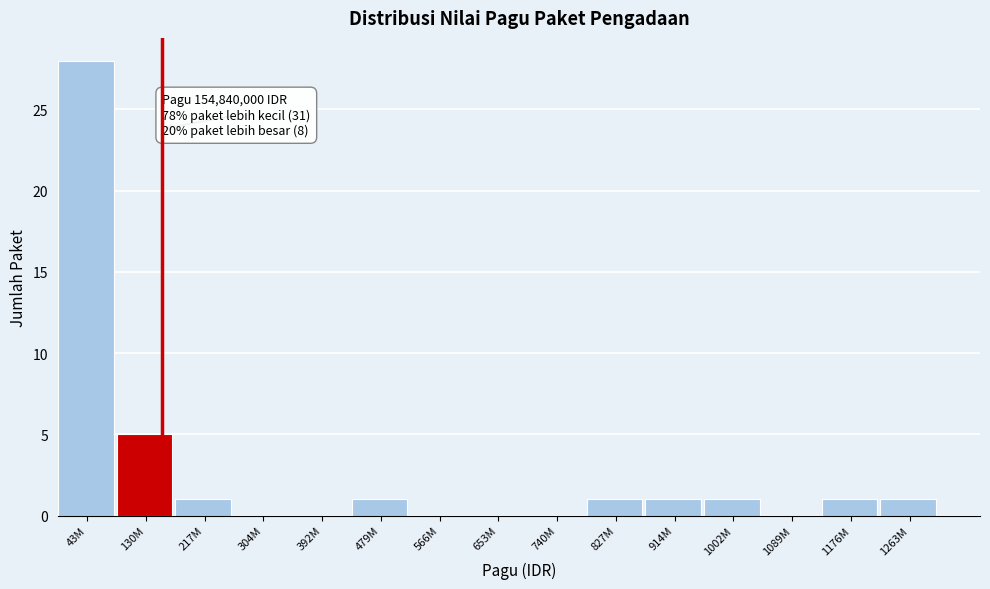

Reading right to left, extract all data points from this chart.

1263M=1	1176M=1	1089M=0	1002M=1	914M=1	827M=1	740M=0	653M=0	566M=0	479M=1	392M=0	304M=0	217M=1	130M=5	43M=28